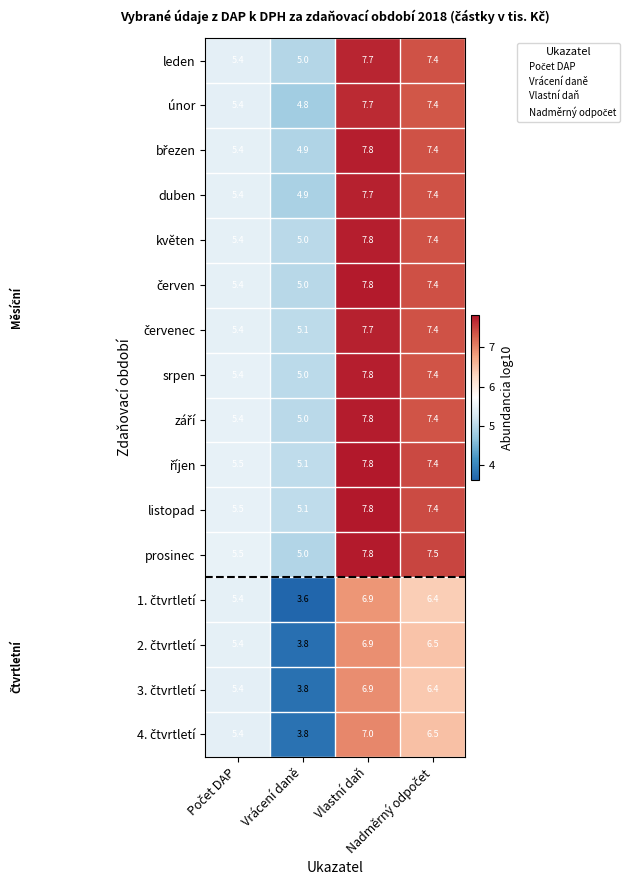

What is the greatest value displayed?

7.8